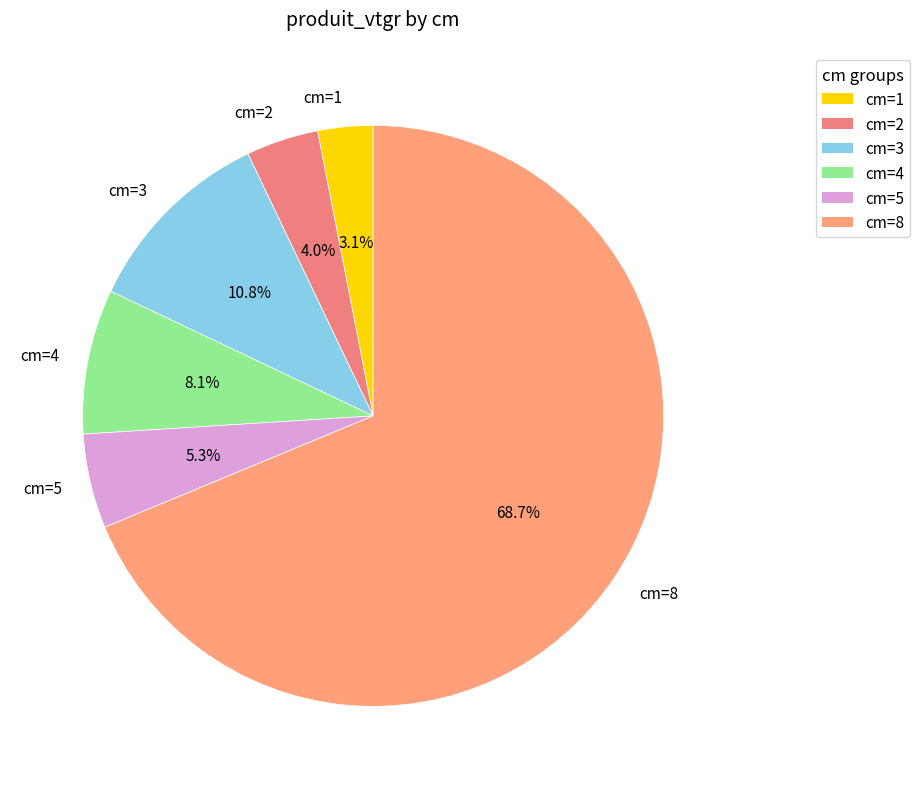

To the nearest percent, what is the difference between the largest and smallest slice percentages?

66%